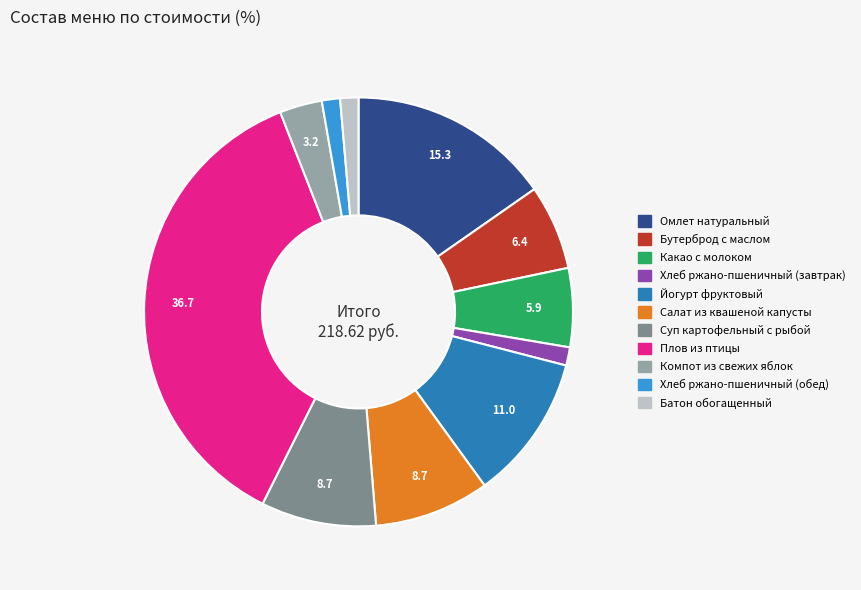

Combined, do Йогурт фруктовый and Хлеб ржано-пшеничный (завтрак) account for over 50%?

No